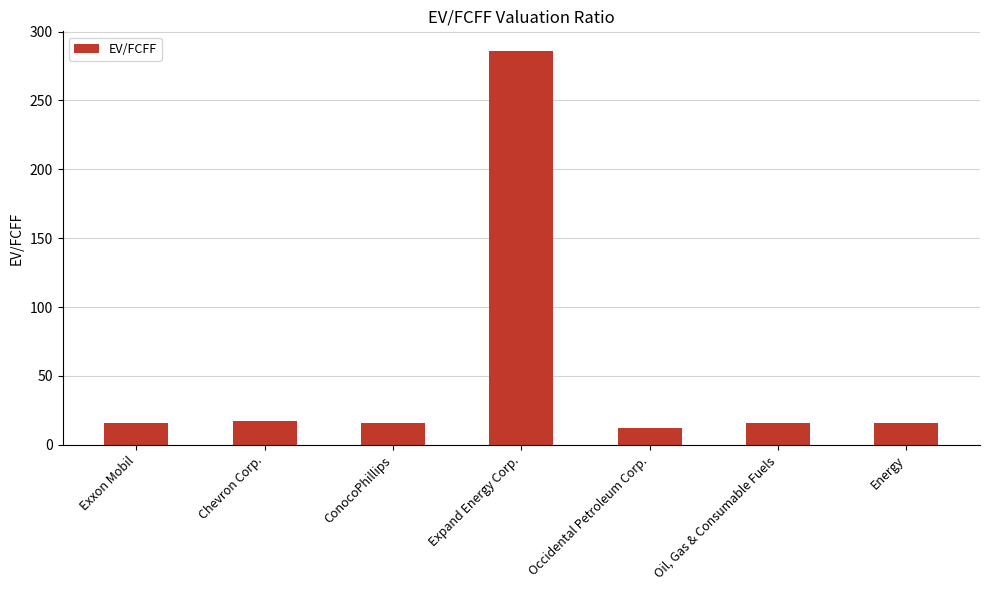

What is the sum of all values?

378.0